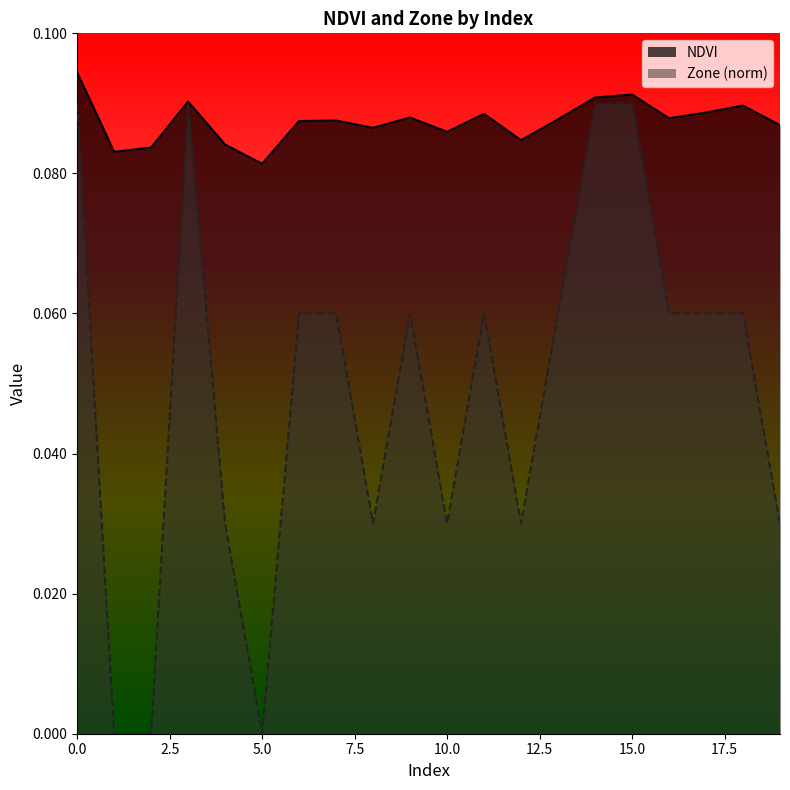

How many lines are shown in the chart?

2